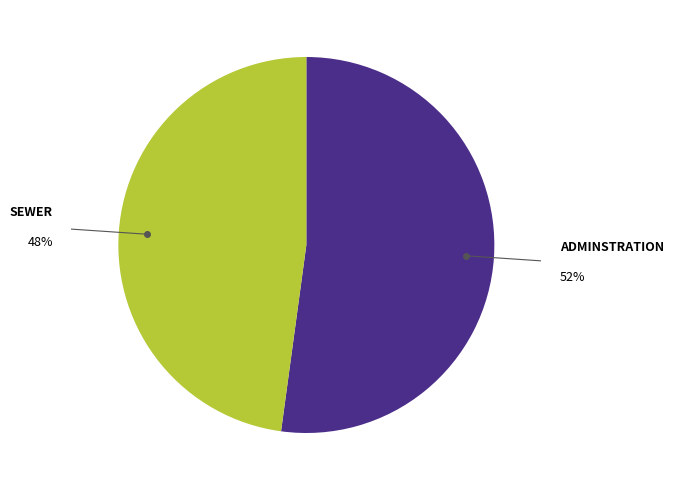

Is there a majority slice in this chart?

Yes